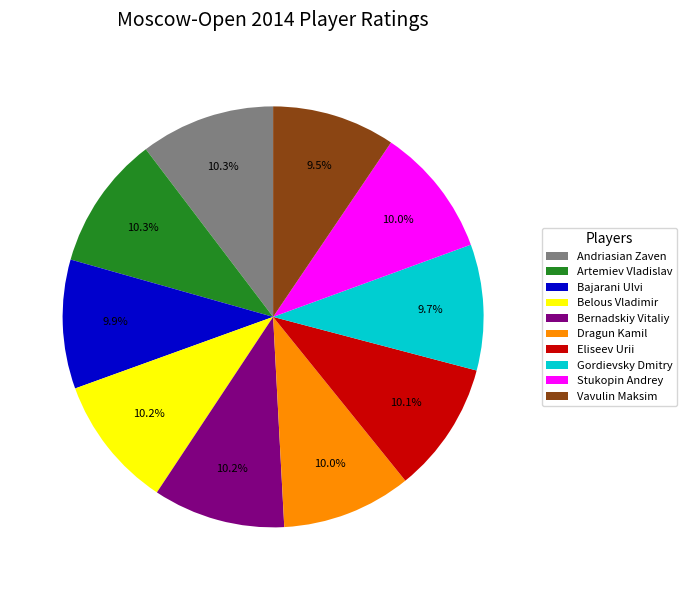

How many slices are in this pie chart?

10